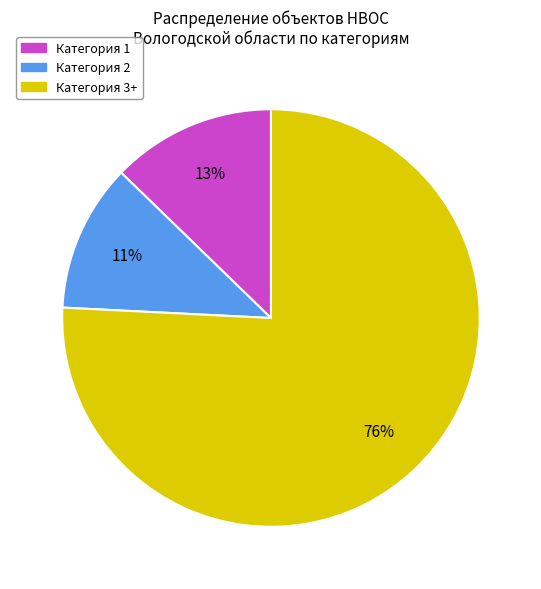

What is the majority slice?

Категория 3+